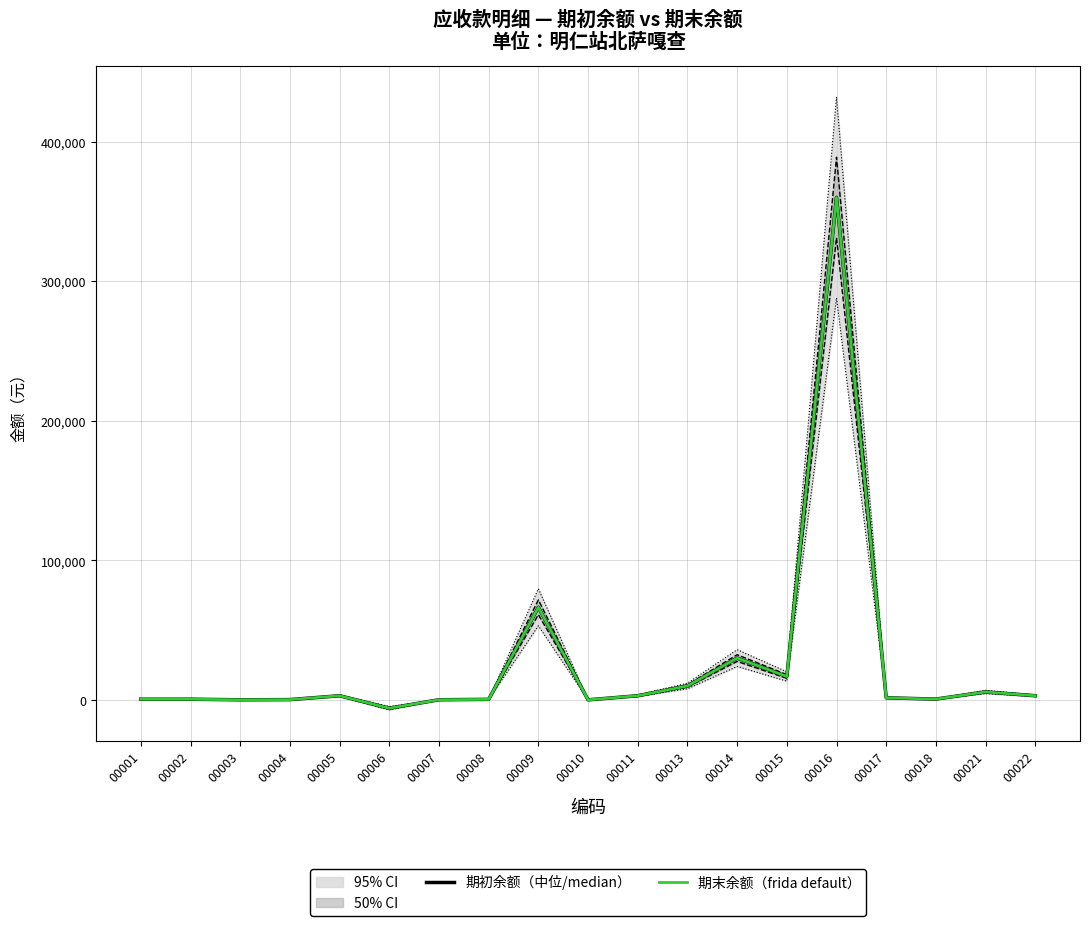

At which category does the chart reach its minimum across all series?

00006